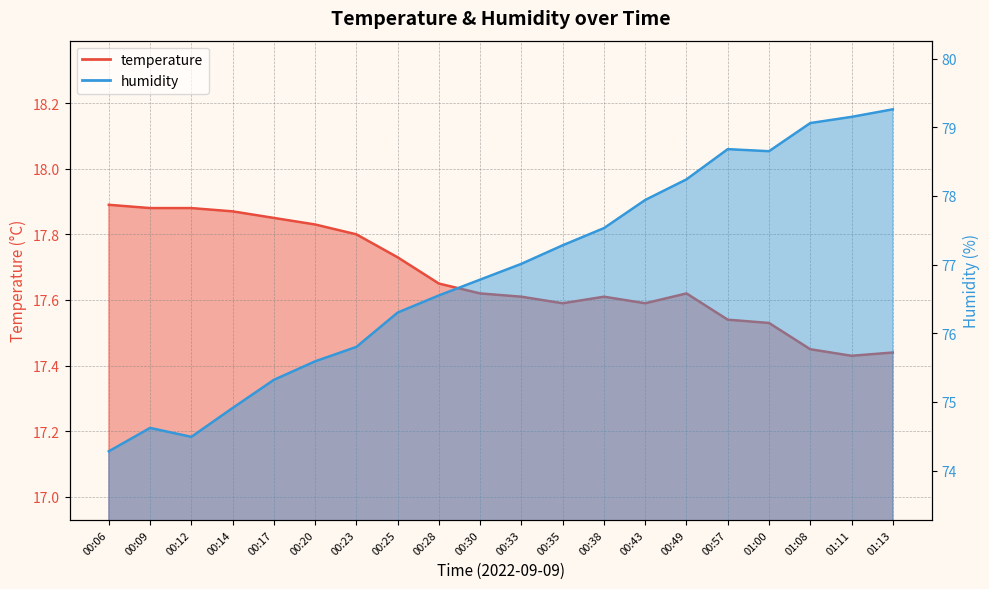

The value of humidity at 00:38 is 49.5. True or false?

False